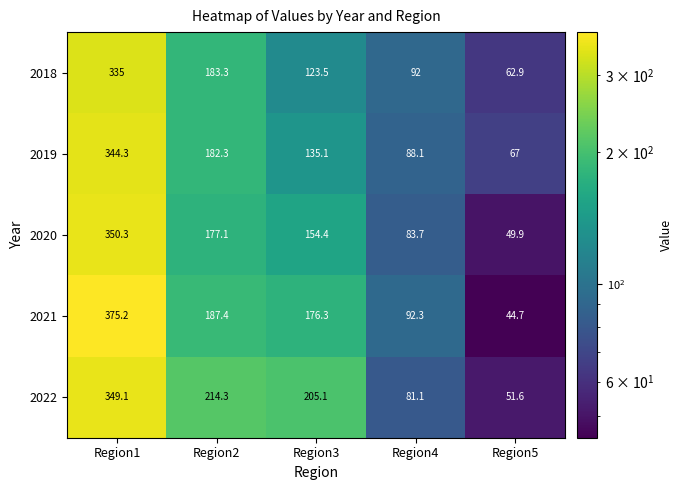

Reading left to right, transcribe all the data shown in this chart.

2018: Region1=335.0	Region2=183.3	Region3=123.5	Region4=92.0	Region5=62.9
2019: Region1=344.3	Region2=182.3	Region3=135.1	Region4=88.1	Region5=67.0
2020: Region1=350.3	Region2=177.1	Region3=154.4	Region4=83.7	Region5=49.9
2021: Region1=375.2	Region2=187.4	Region3=176.3	Region4=92.3	Region5=44.7
2022: Region1=349.1	Region2=214.3	Region3=205.1	Region4=81.1	Region5=51.6